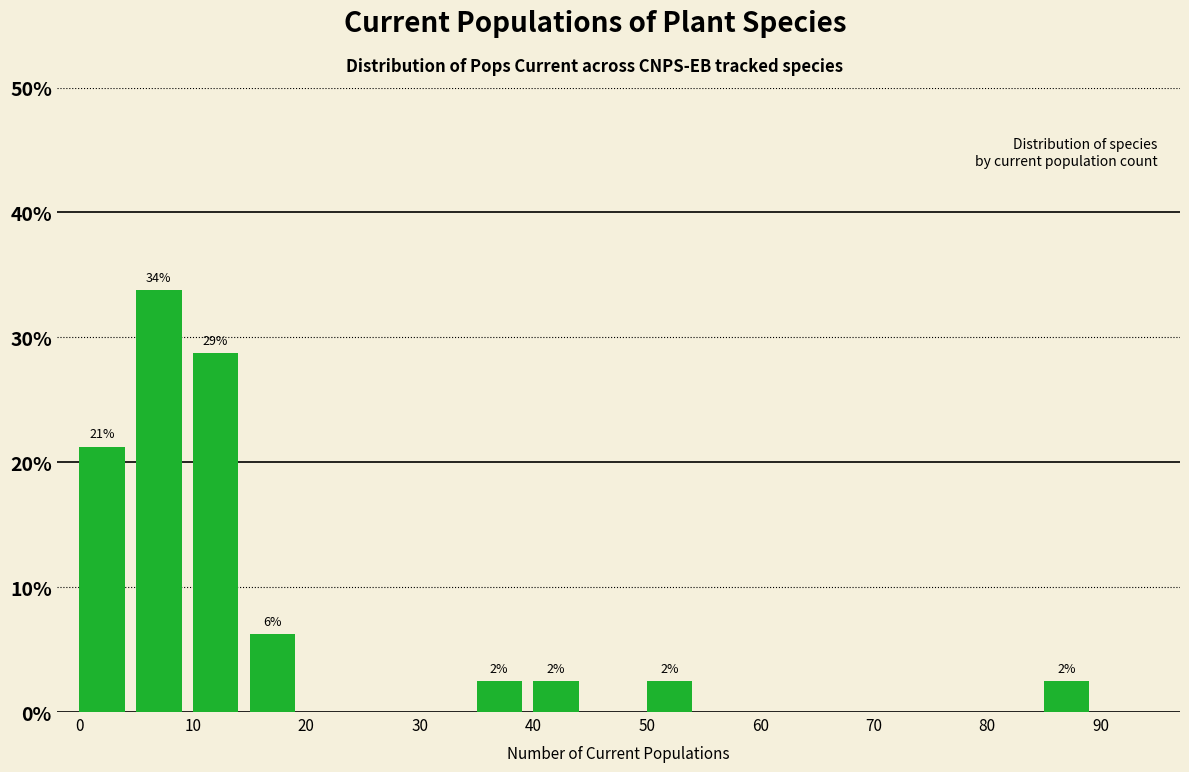

Which range on the x-axis has the tallest bar?

5 to 10